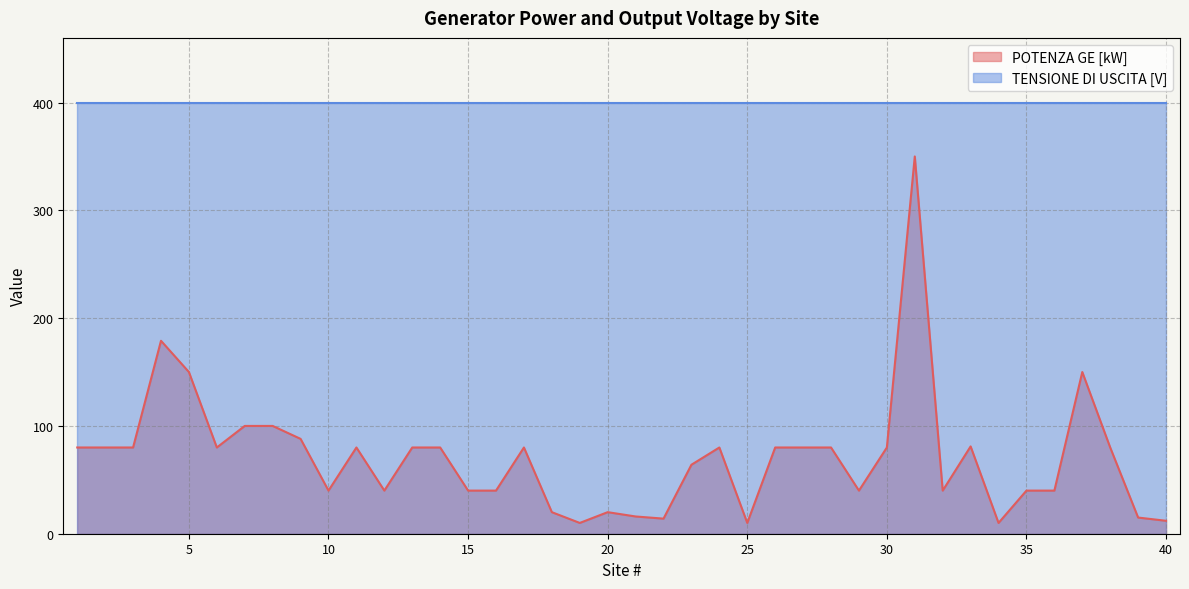

List the labels in order of value, largest first.

31, 4, 5, 37, 7, 8, 9, 33, 1, 2, 3, 6, 11, 13, 14, 17, 24, 26, 27, 28, 30, 38, 23, 10, 12, 15, 16, 29, 32, 35, 36, 18, 20, 21, 39, 22, 40, 19, 25, 34